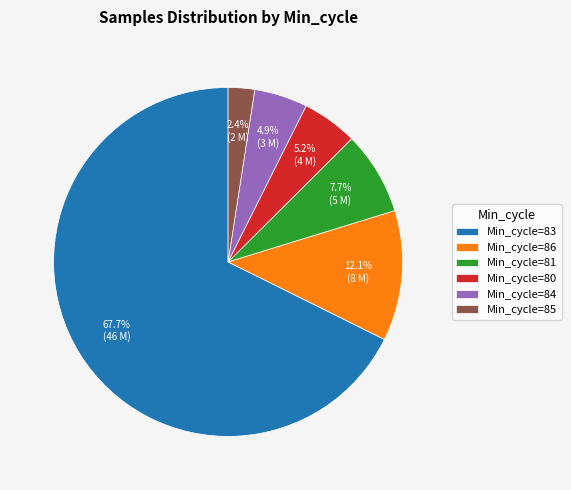

Approximately how many times larger is the value at Min_cycle=80 compared to Min_cycle=81?

0.7